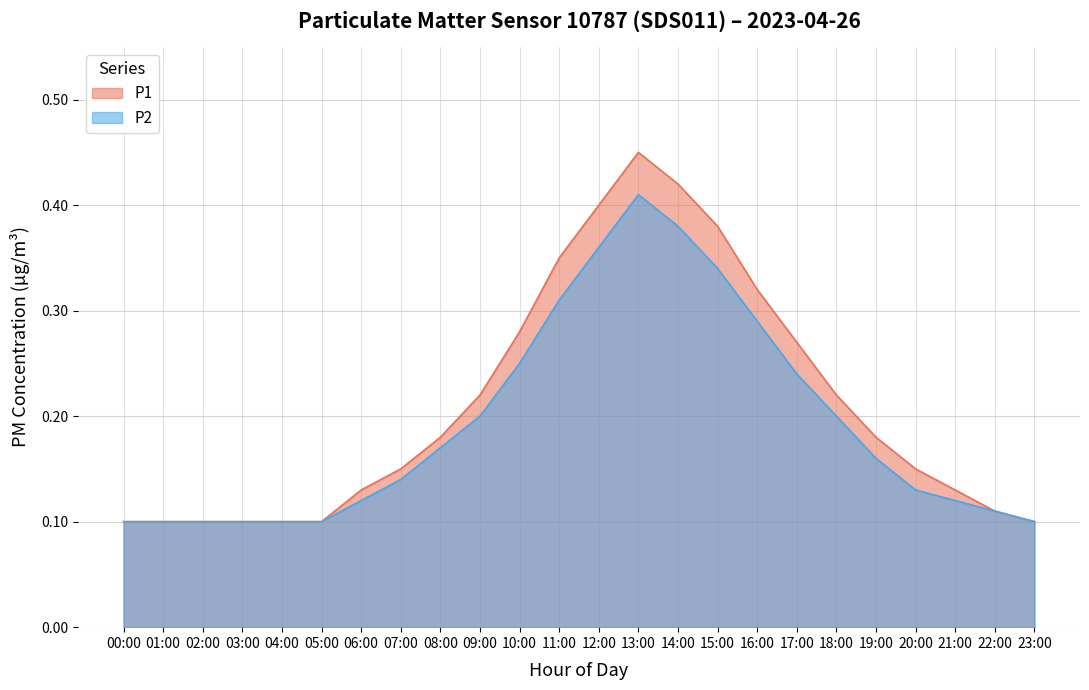

List the labels in order of P2 value, smallest first.

00:00, 01:00, 02:00, 03:00, 04:00, 05:00, 23:00, 22:00, 06:00, 21:00, 20:00, 07:00, 19:00, 08:00, 09:00, 18:00, 17:00, 10:00, 16:00, 11:00, 15:00, 12:00, 14:00, 13:00